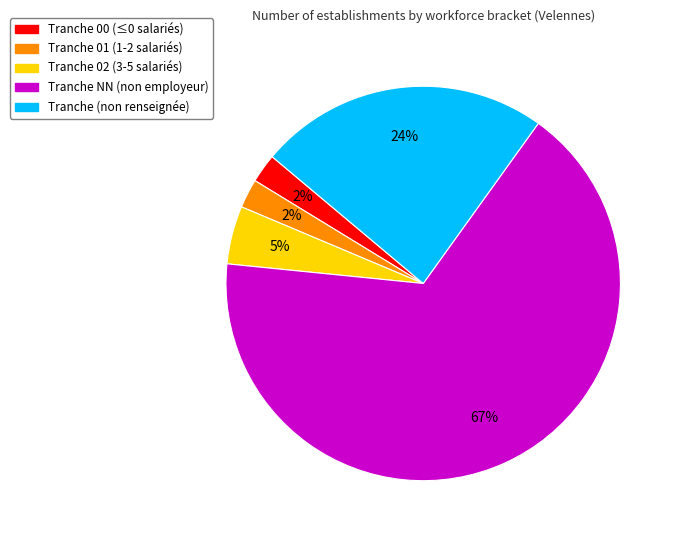

To the nearest percent, what is the average slice percentage?

20%